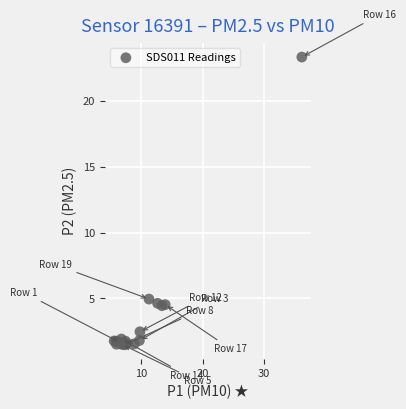

What Y value in the scatter plot is closest to 12?

5.0